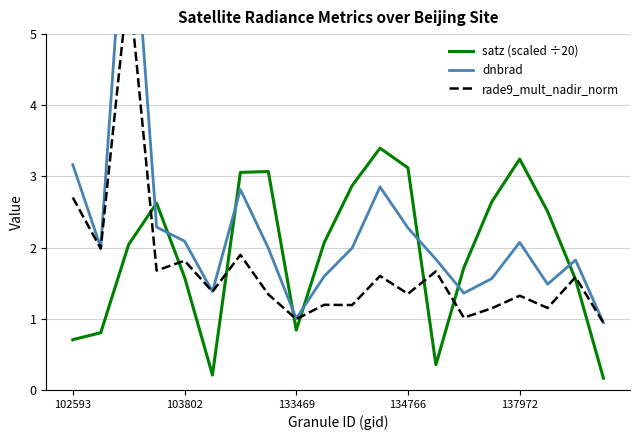

What is the spread (max minus min) of values at 10?

1.7